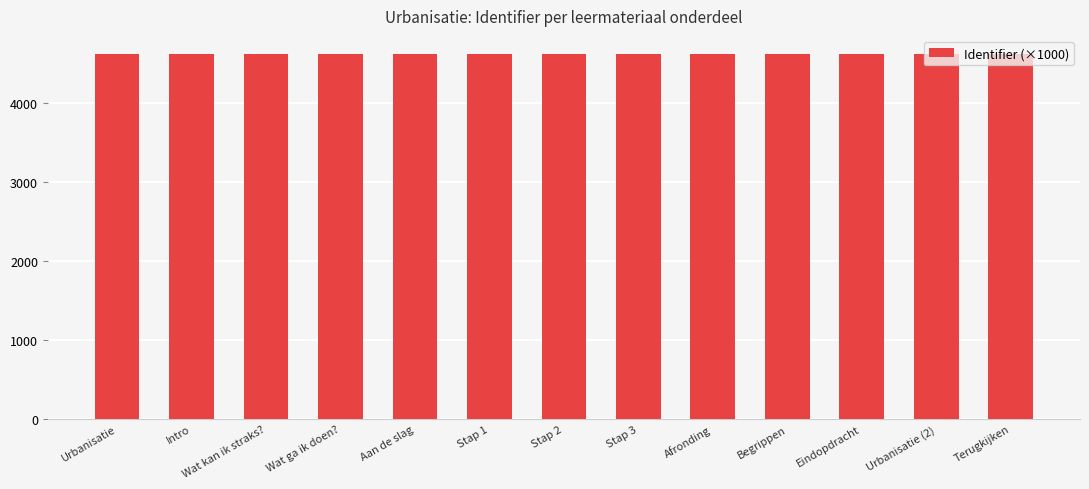

What is the minimum value shown in the chart?

4611.9